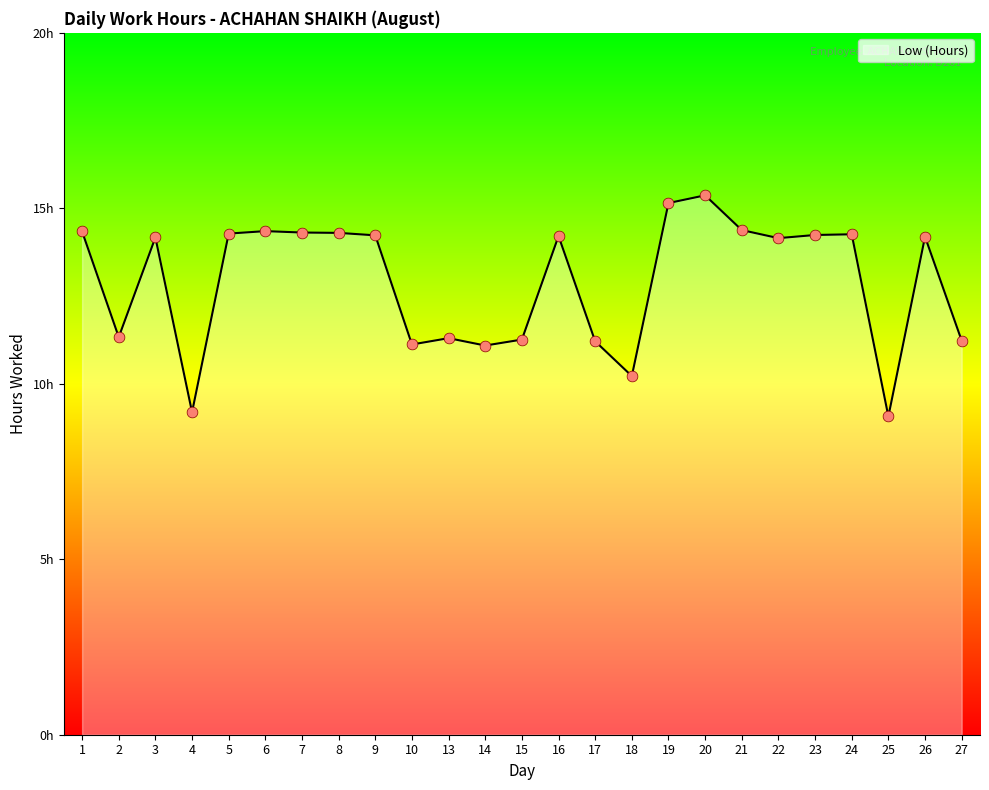

What is the ratio of the value at 9 to the value at 5?

1.0